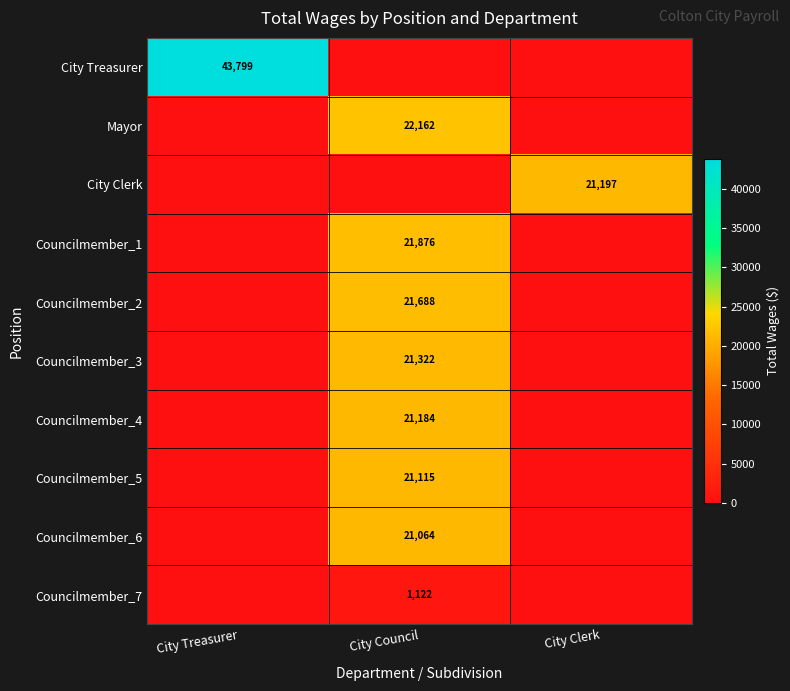

Is the value of Councilmember_6 at City Council greater than the value of Councilmember_1 at City Council?

No